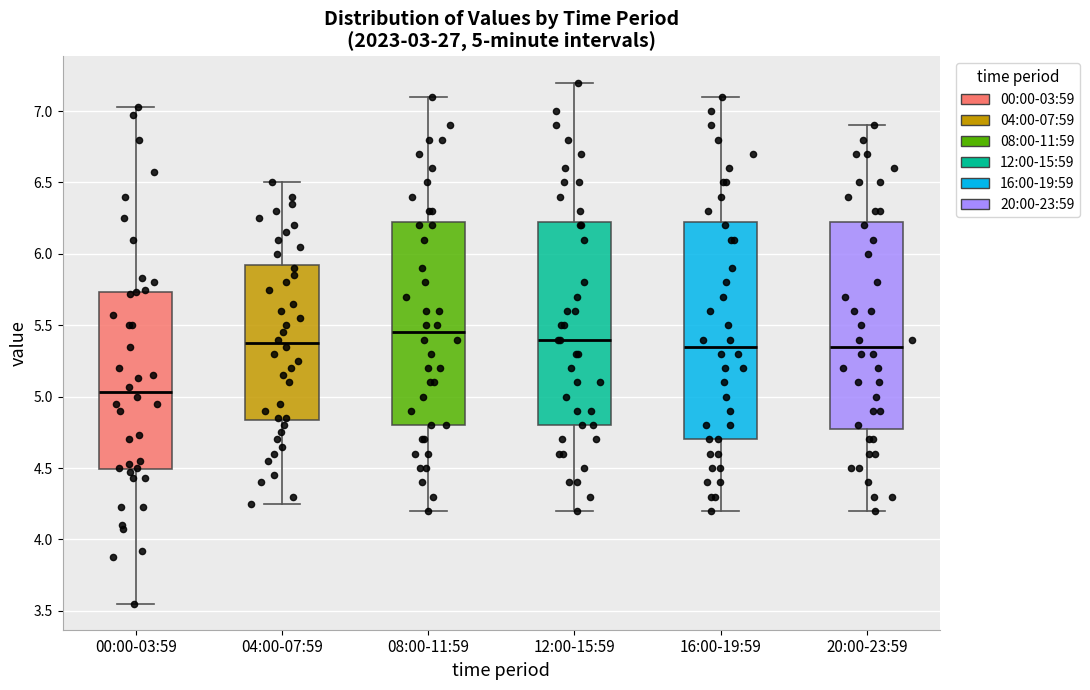

Which box is the tallest, from its lower edge to its upper edge?

16:00-19:59